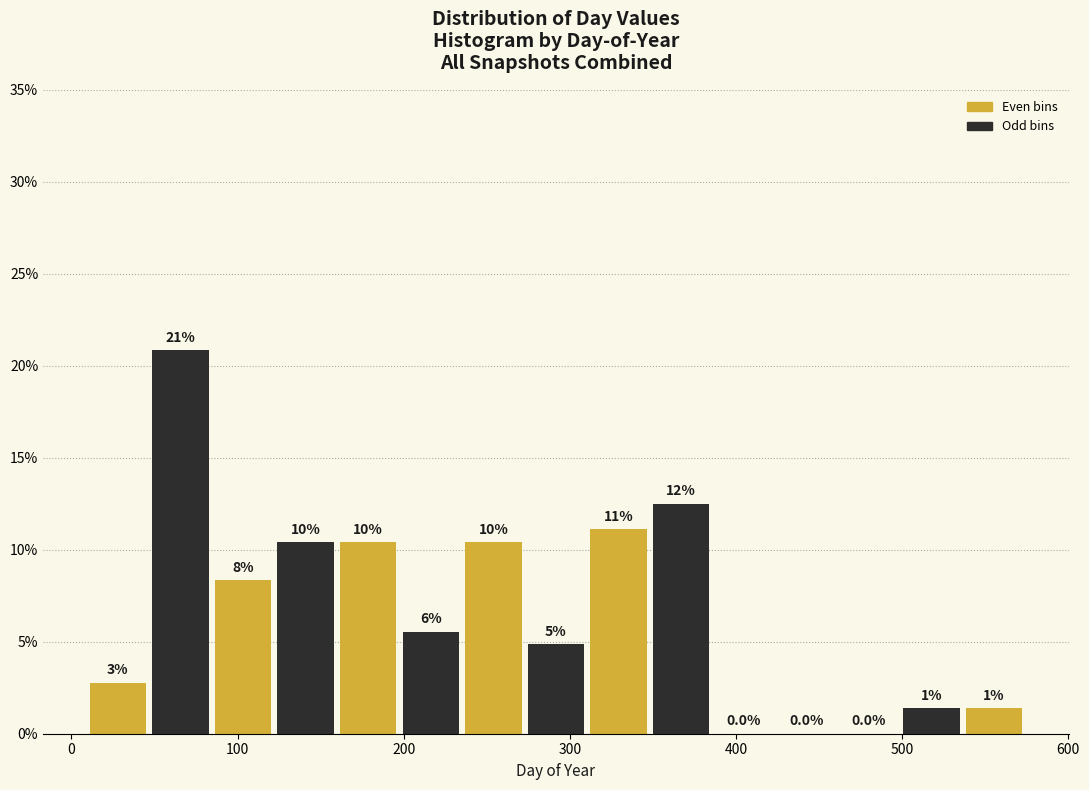

Read against the x-axis, roughly where is the centre of the tallest bar?

70